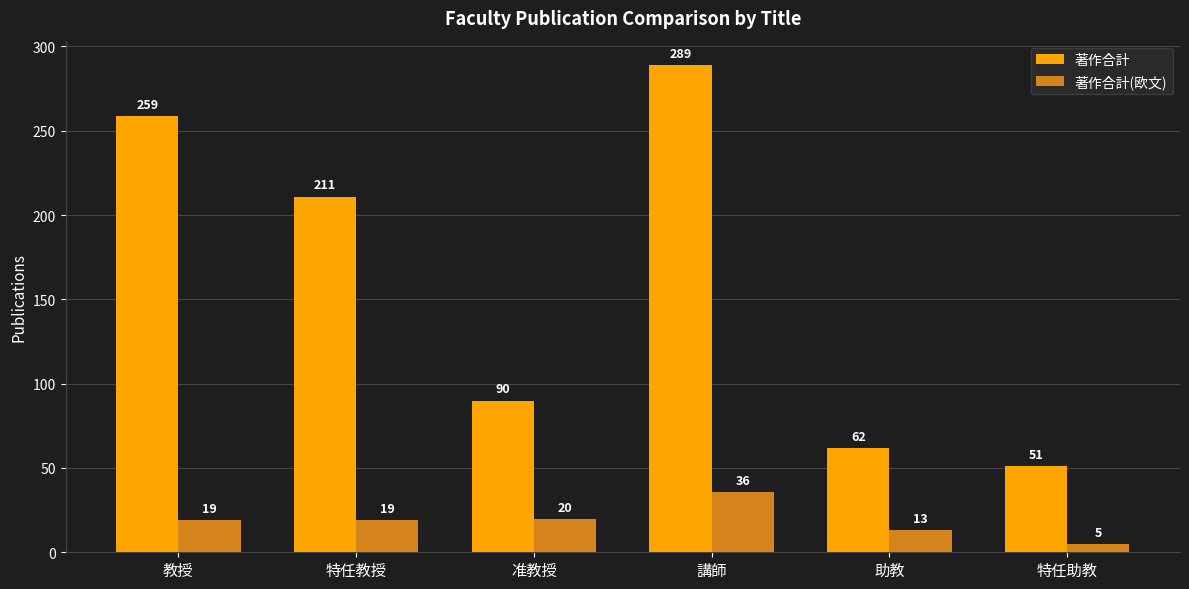

Reading left to right, extract all data points from this chart.

著作合計: 259	211	90	289	62	51
著作合計(欧文): 19	19	20	36	13	5